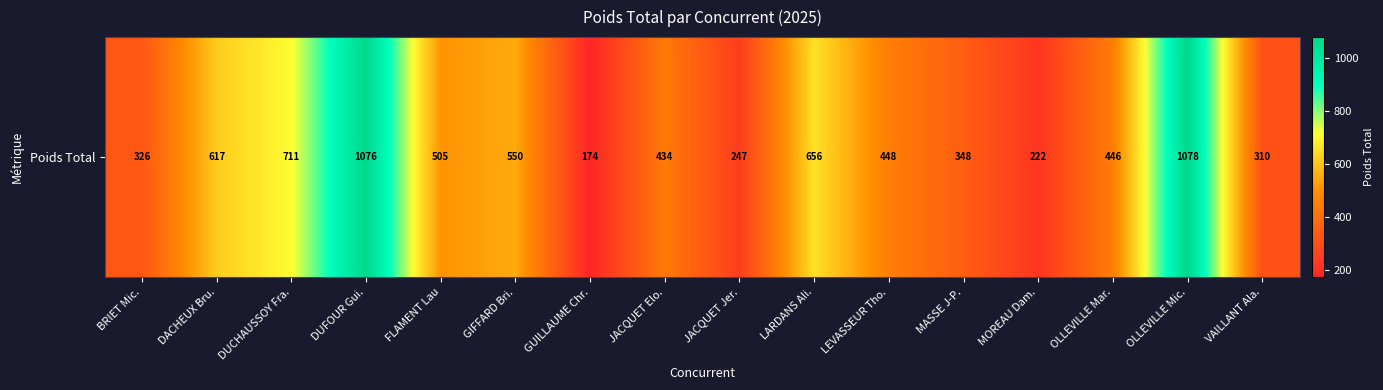

What is the smallest value displayed?

174